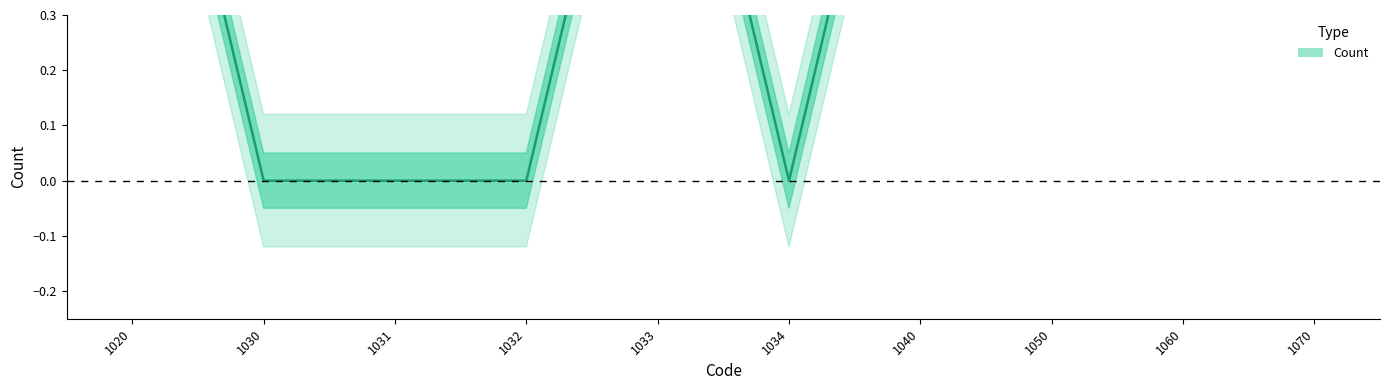

List the labels in order of value, smallest first.

1030, 1031, 1032, 1034, 1020, 1033, 1040, 1050, 1060, 1070